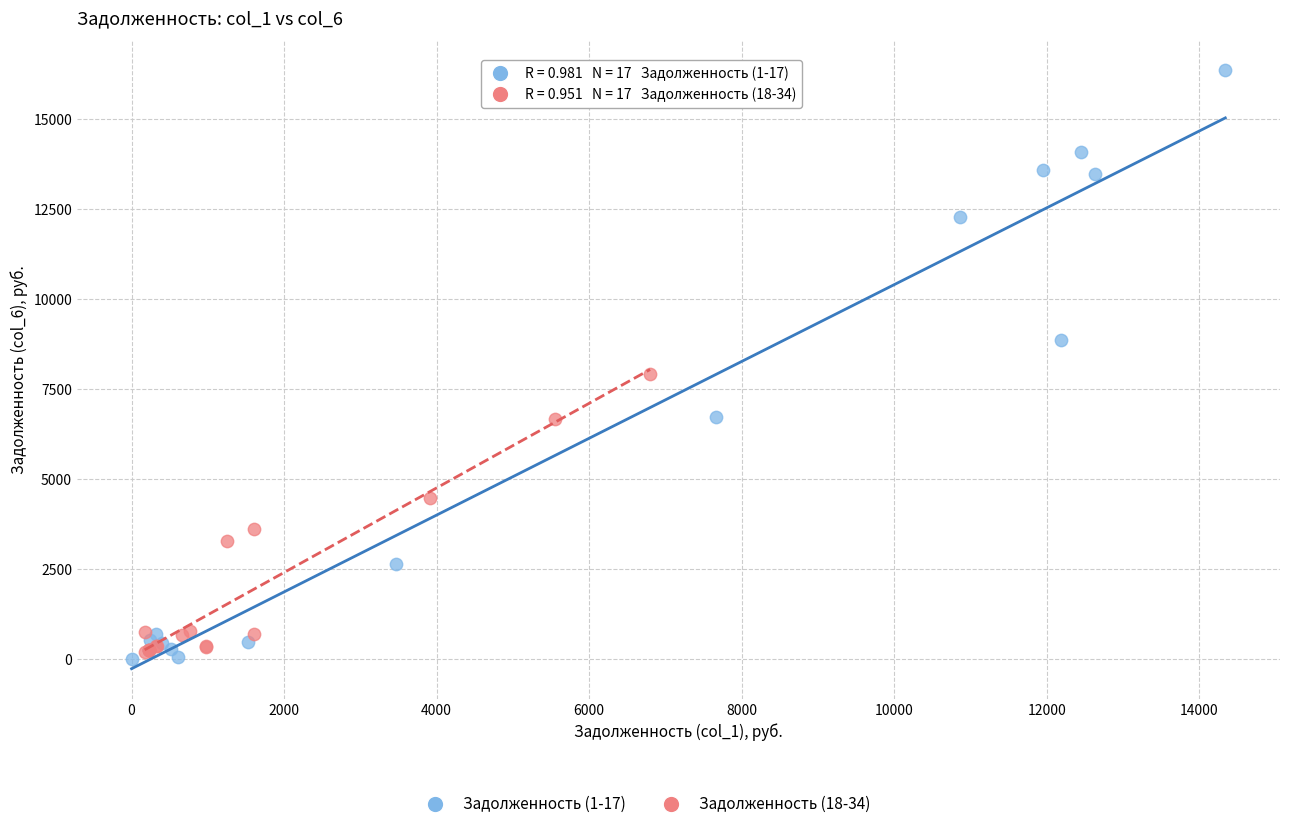

Which series has the widest spread of Y values?

Задолженность (1-17)